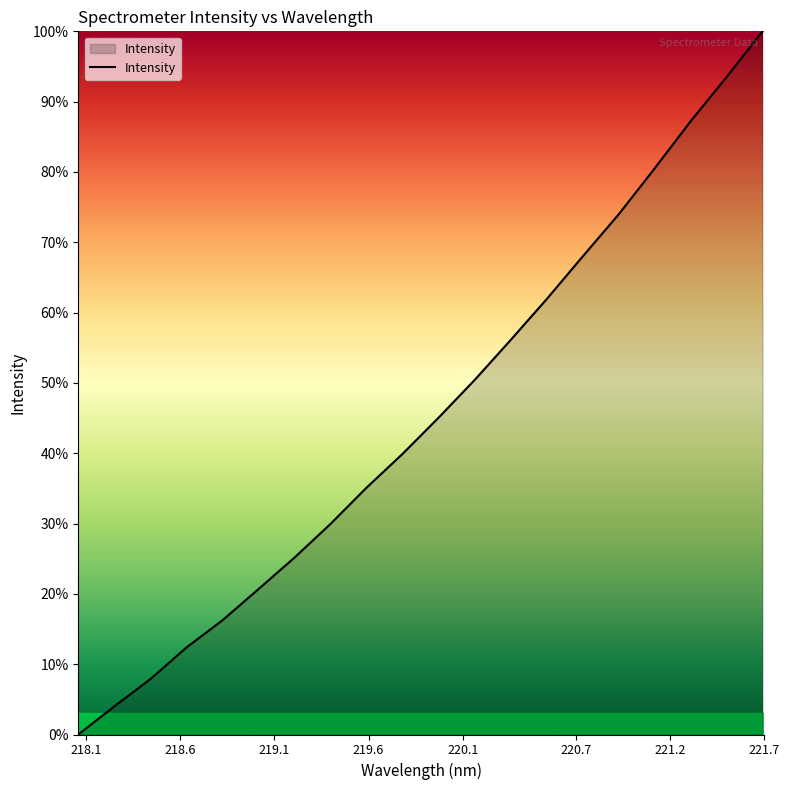

What is the greatest value displayed?

100.0